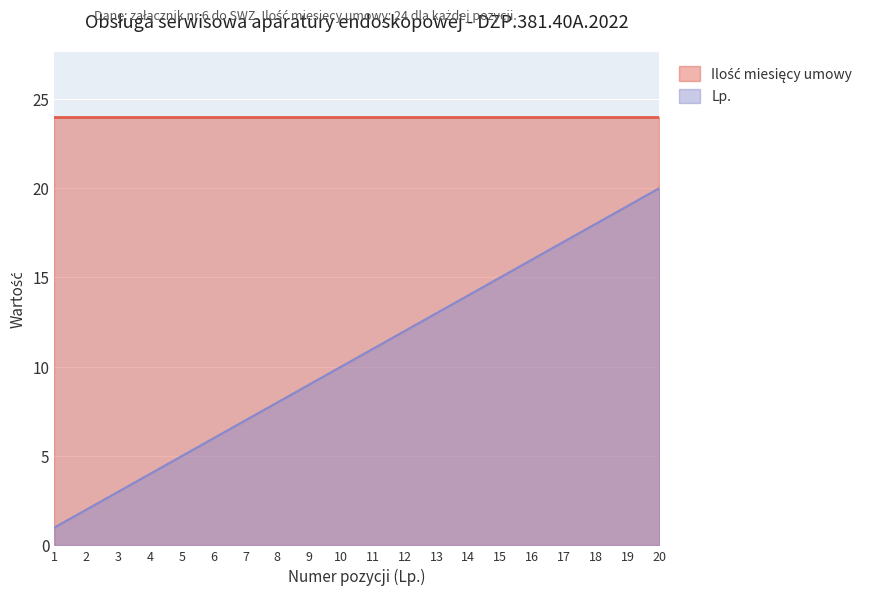

Reading right to left, what are all the values shown in this chart?

20=20	19=19	18=18	17=17	16=16	15=15	14=14	13=13	12=12	11=11	10=10	9=9	8=8	7=7	6=6	5=5	4=4	3=3	2=2	1=1